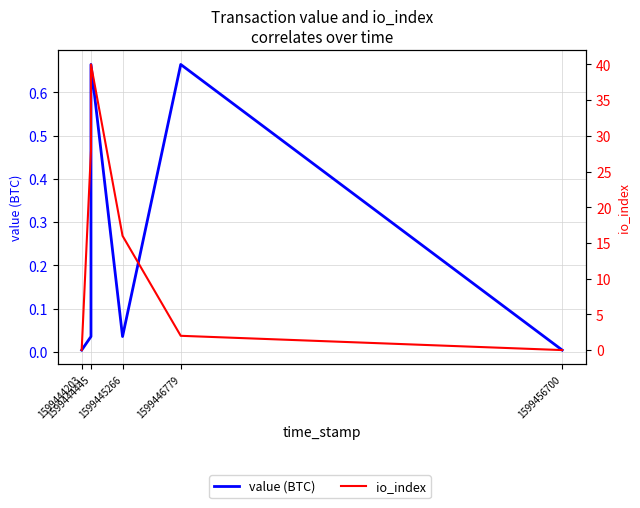

Does the chart have visible grid lines?

Yes